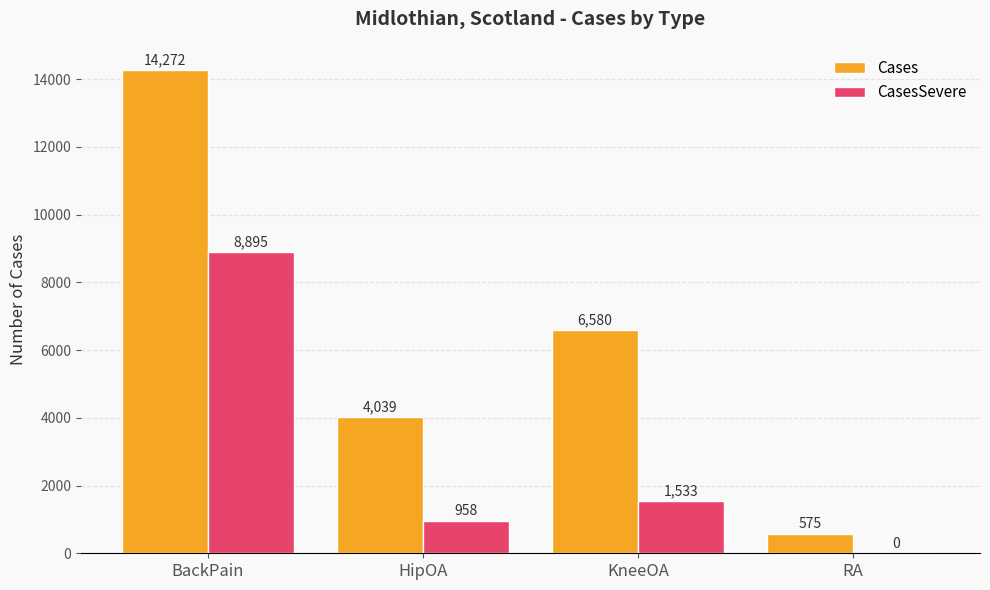

The Cases series shows 4039 at HipOA. True or false?

True